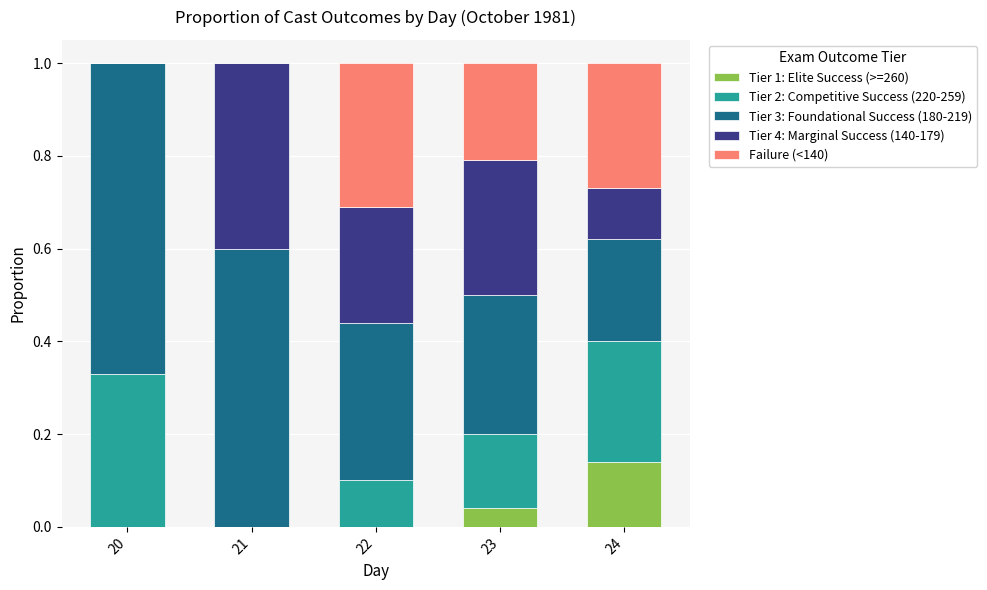

At which label does Tier 1: Elite Success (>=260) reach its peak?

24